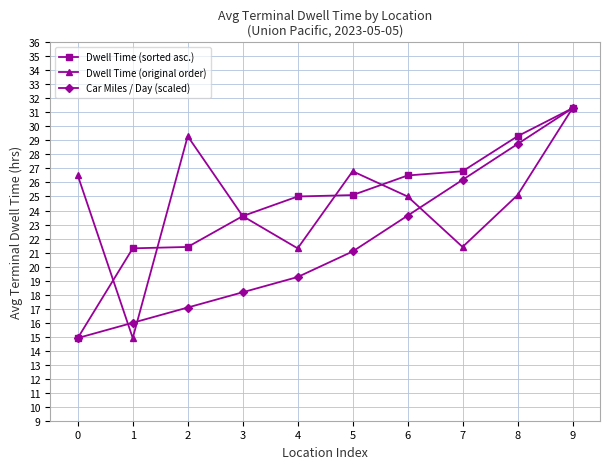

True or false: Car Miles / Day (scaled) has more than 2 points higher than both neighbors.

False